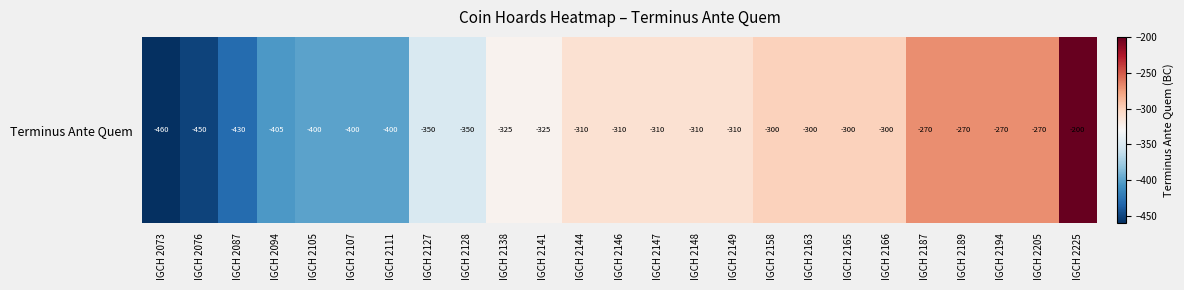

At which category does the chart reach its peak across all series?

IGCH 2225